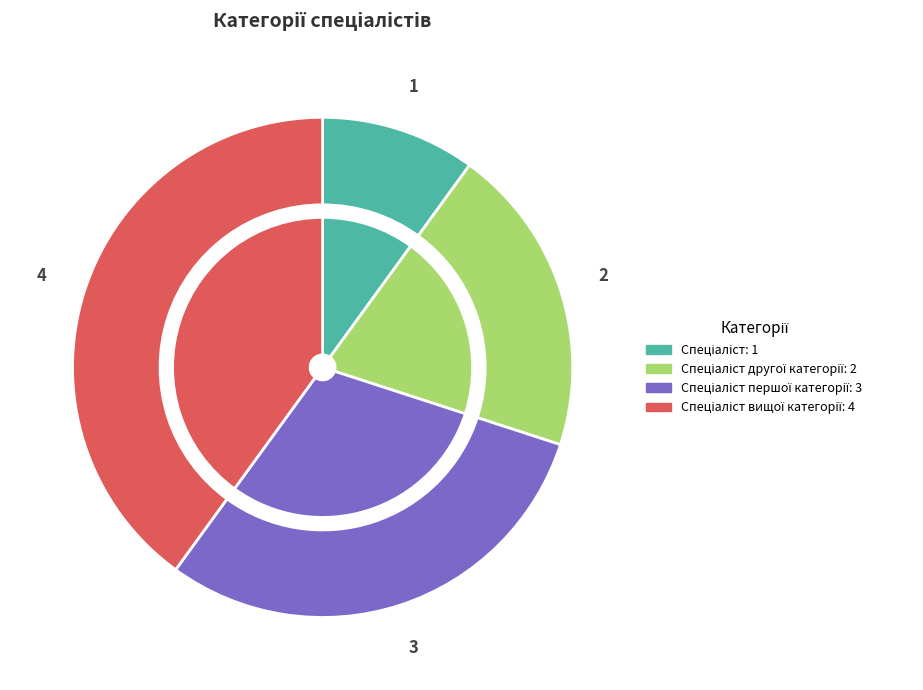

Which slice is the largest?

Спеціаліст вищої категорії